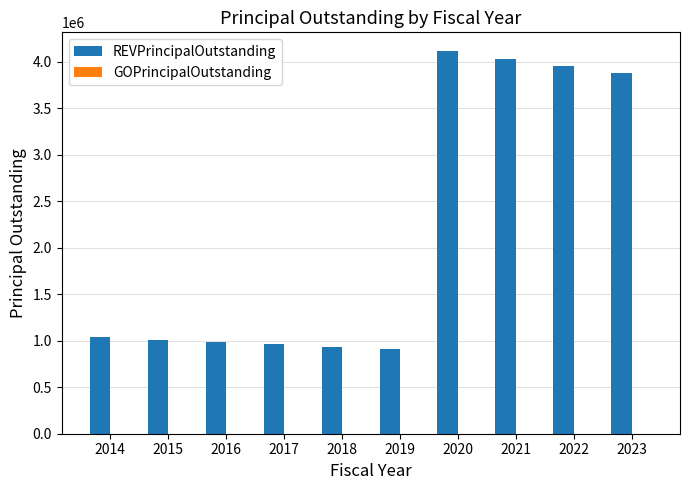

What is the average value?

2180300